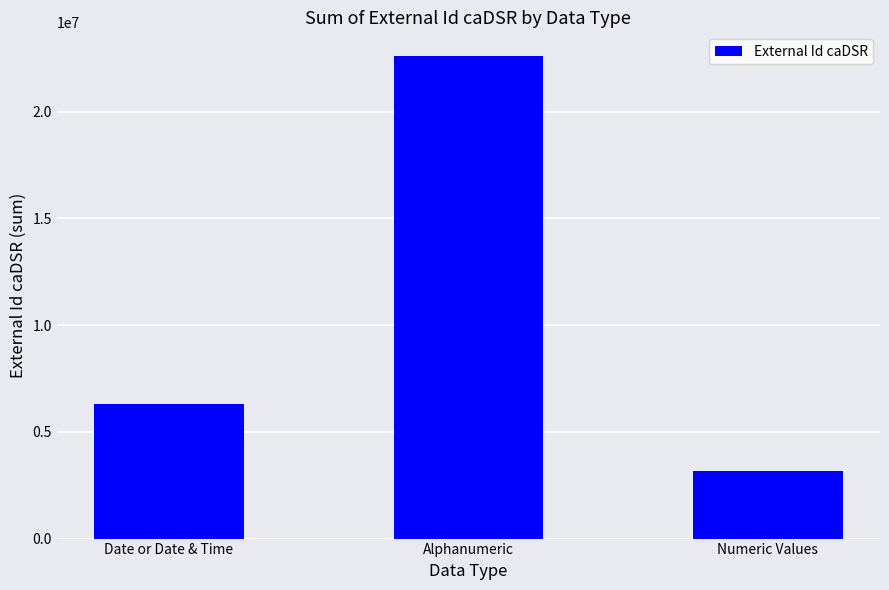

How many distinct data groups are displayed?

1